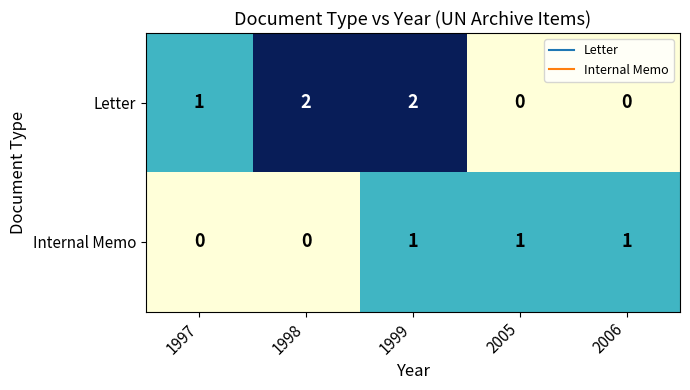

Reading left to right, list all the values displayed in this chart.

Letter: 1997=1	1998=2	1999=2	2005=0	2006=0
Internal Memo: 1997=0	1998=0	1999=1	2005=1	2006=1